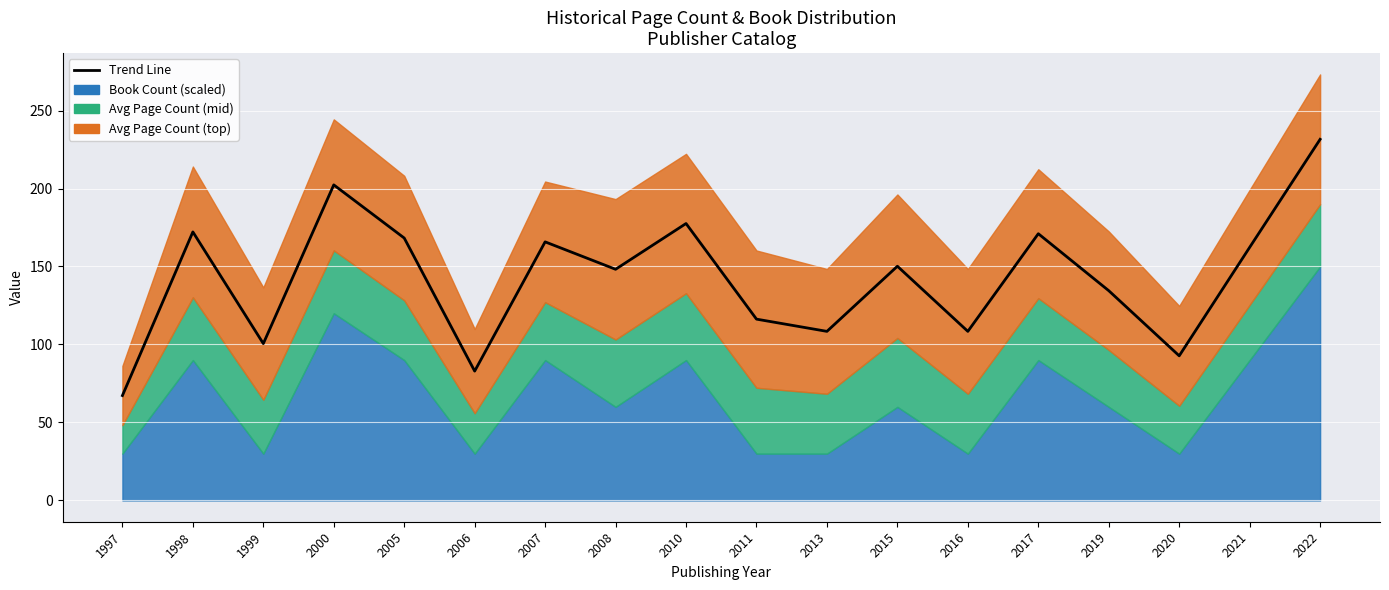

Approximately how many times larger is the value at 2010 compared to 2016?

1.6